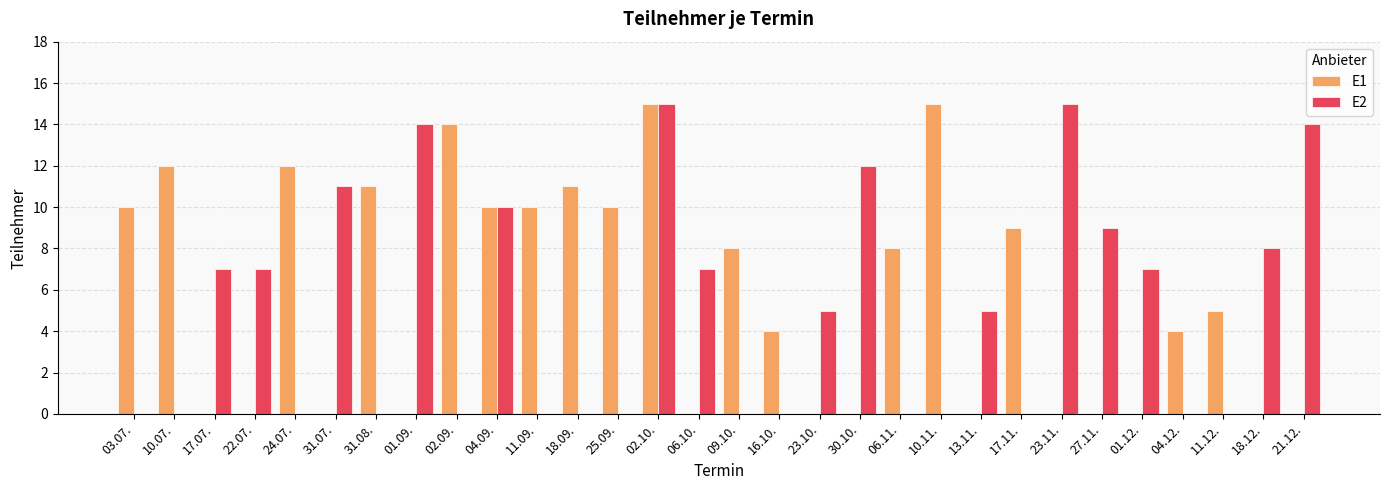

How many distinct data groups are displayed?

2